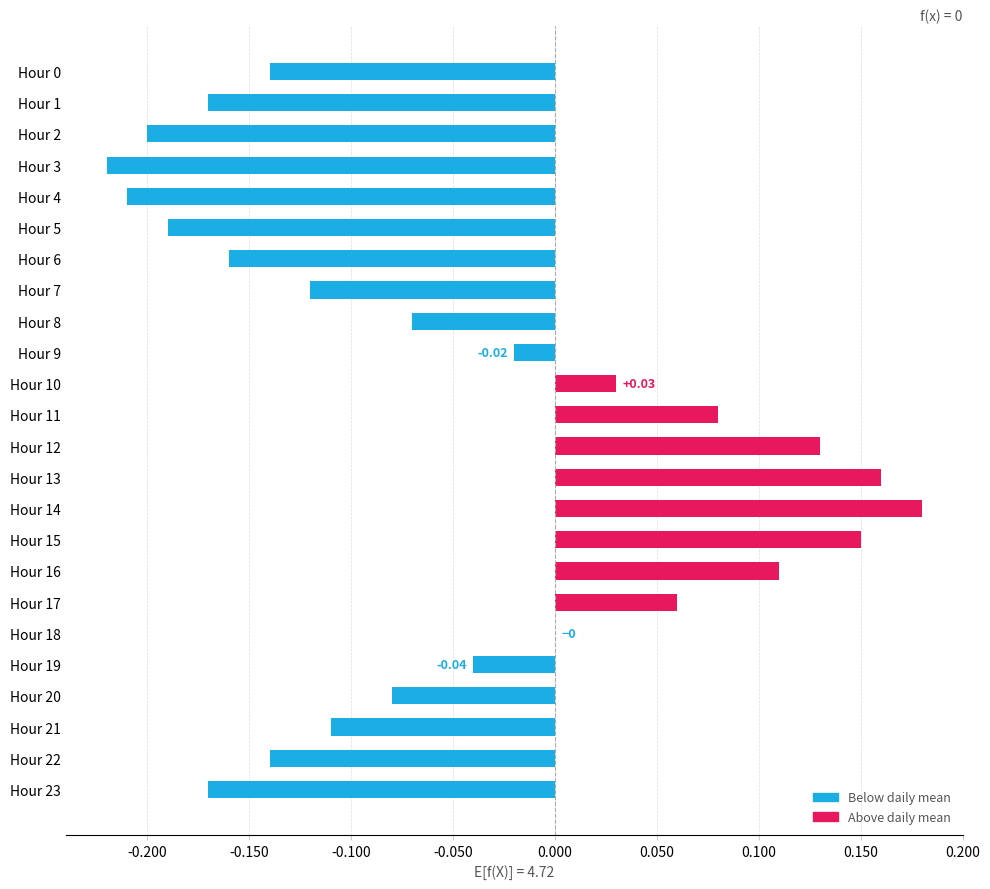

What is the sum of the values at Hour 4 and Hour 7?

-0.3